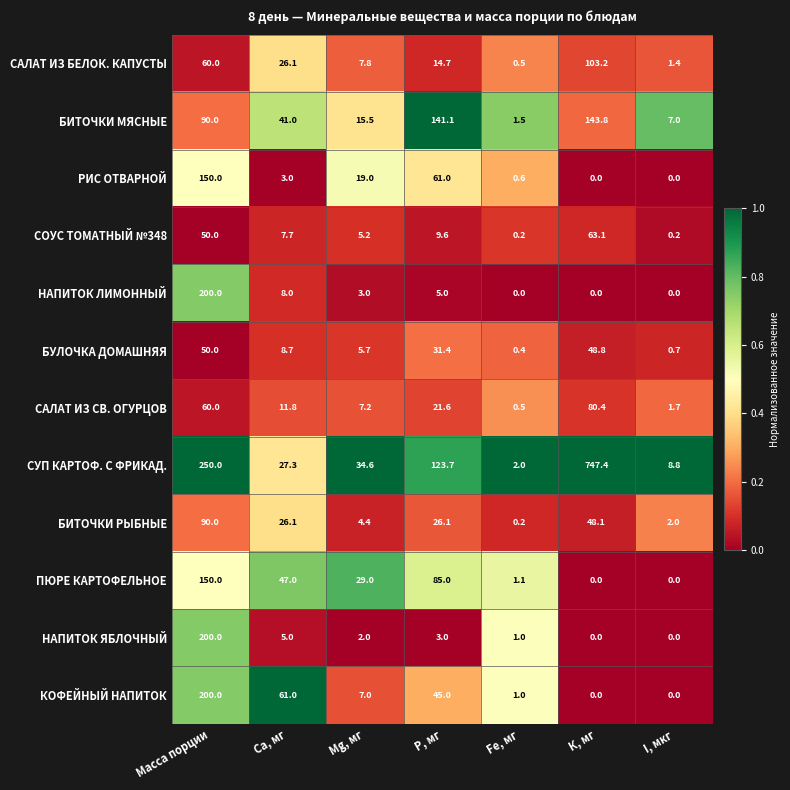

What is the maximum value shown in the chart?

747.4